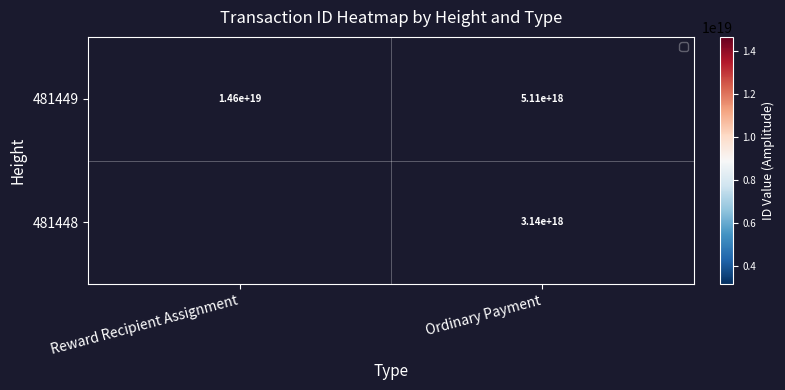

At which label is 481449 closest to 9855000000000000000?

Reward Recipient Assignment